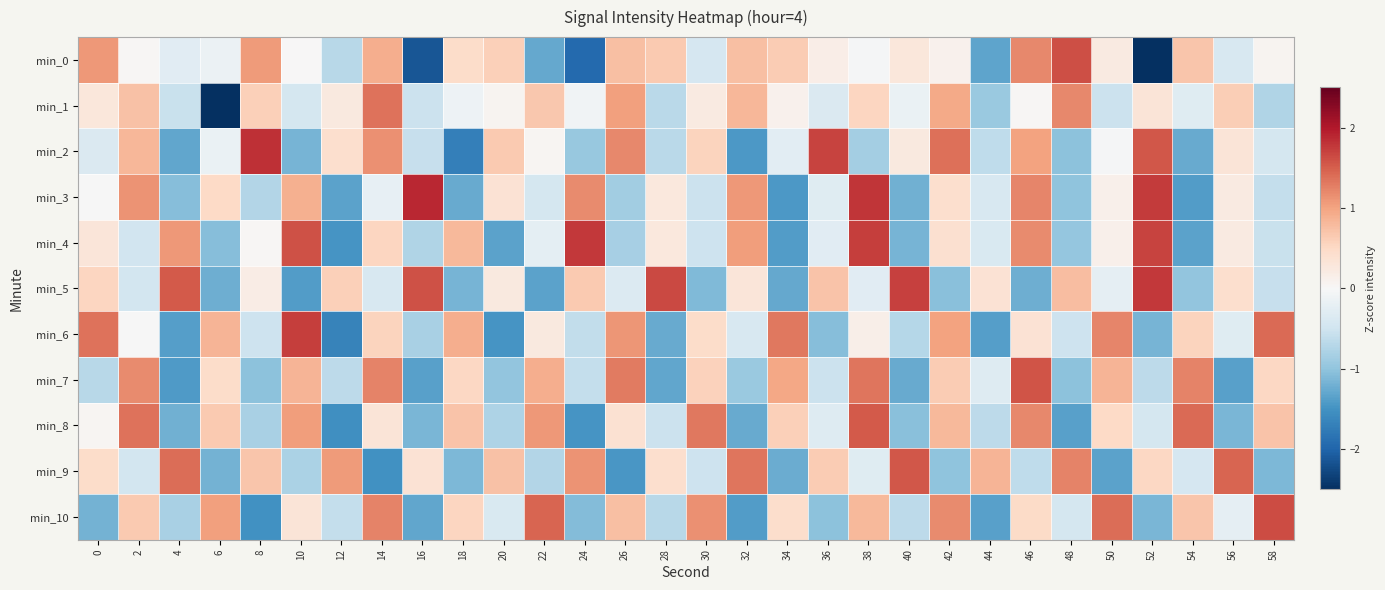

At how many categories does at least one series exceed -2?

30